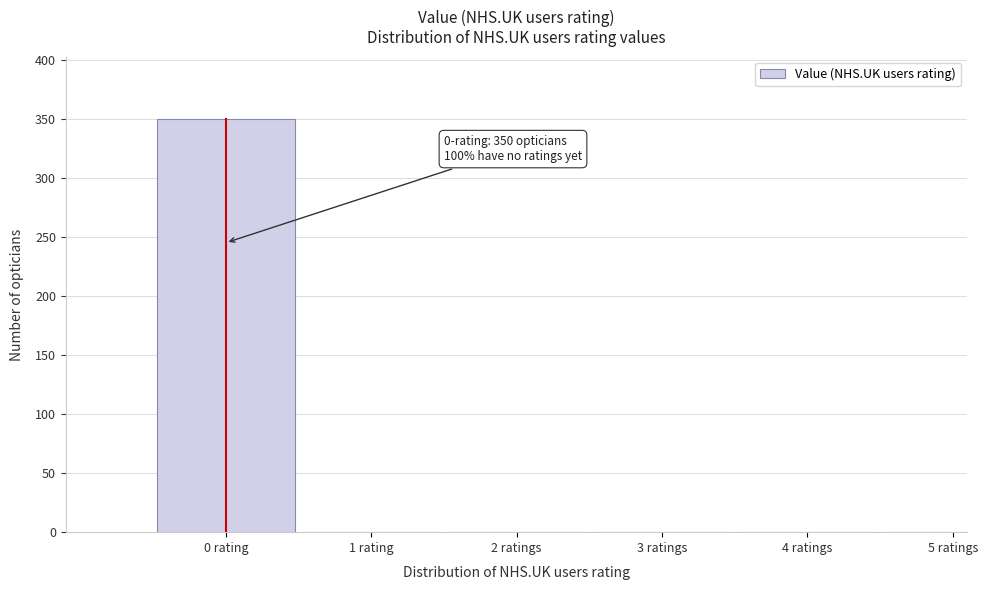

Reading left to right, what are all the values shown in this chart?

0 rating=350	1 rating=0	2 ratings=0	3 ratings=0	4 ratings=0	5 ratings=0